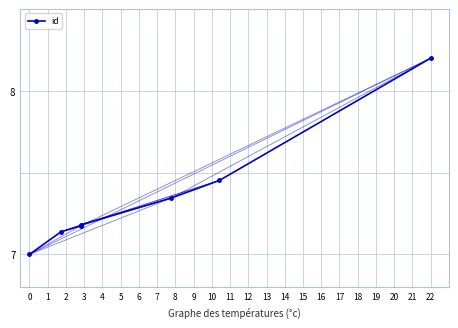

Does the chart have visible grid lines?

Yes